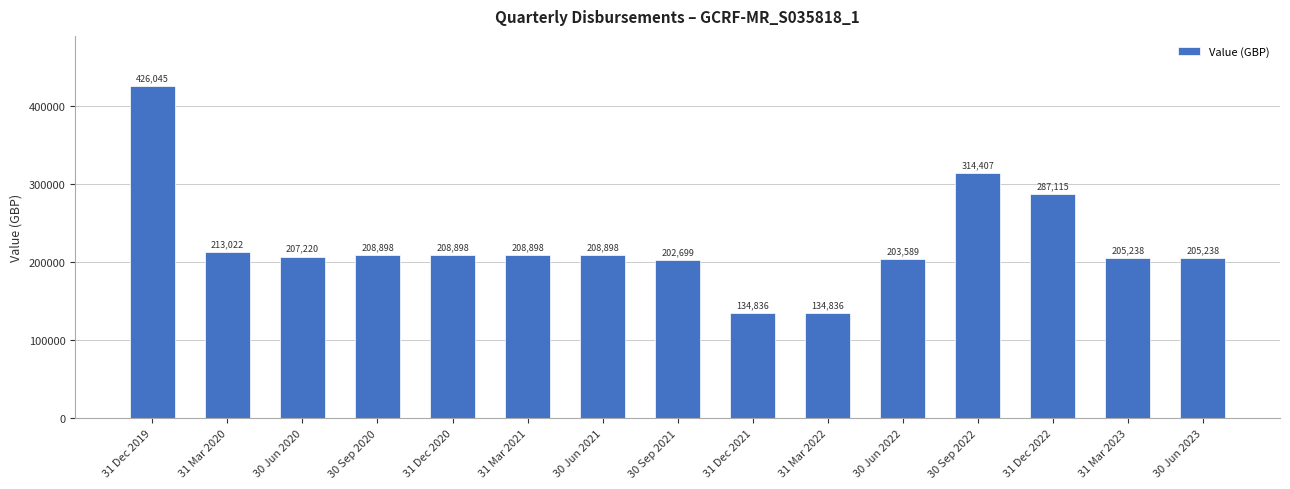

True or false: the data shows 213022.5 at 31 Mar 2020.

True